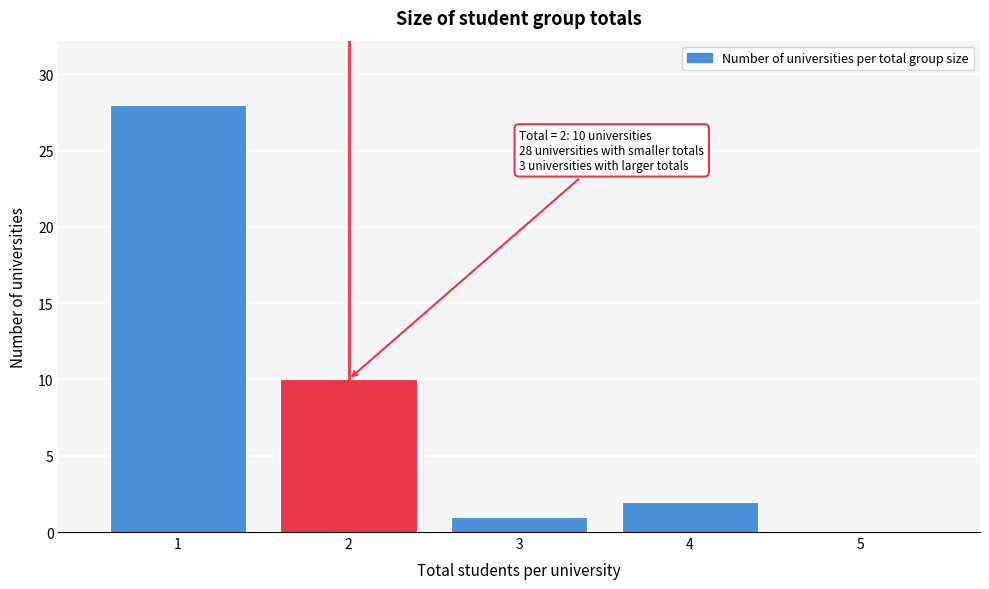

Reading left to right, extract all data points from this chart.

1=28	2=10	3=1	4=2	5=0